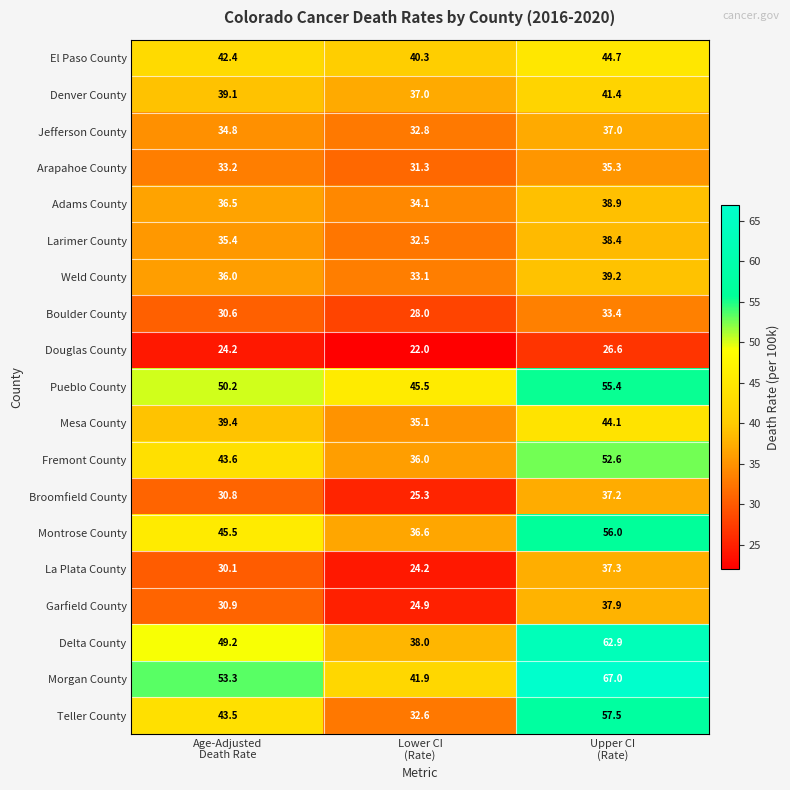

What is the lowest value of the Larimer County series?

32.5